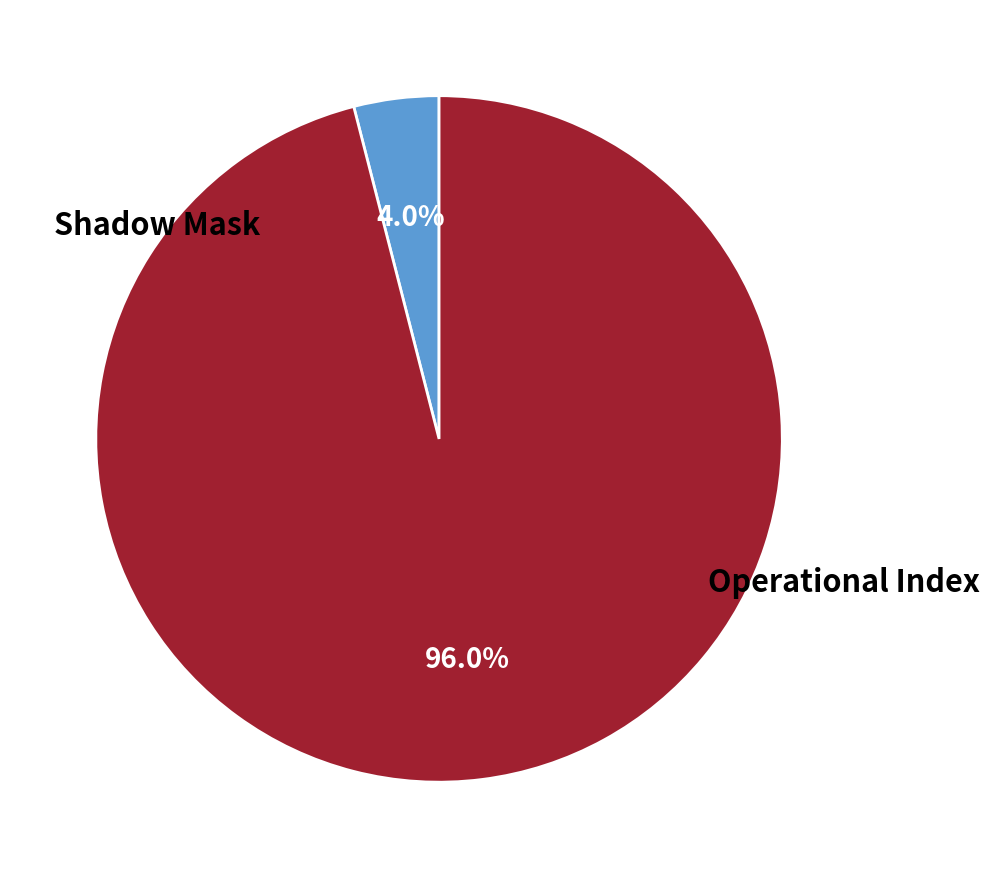

How many segments does this pie chart have?

2